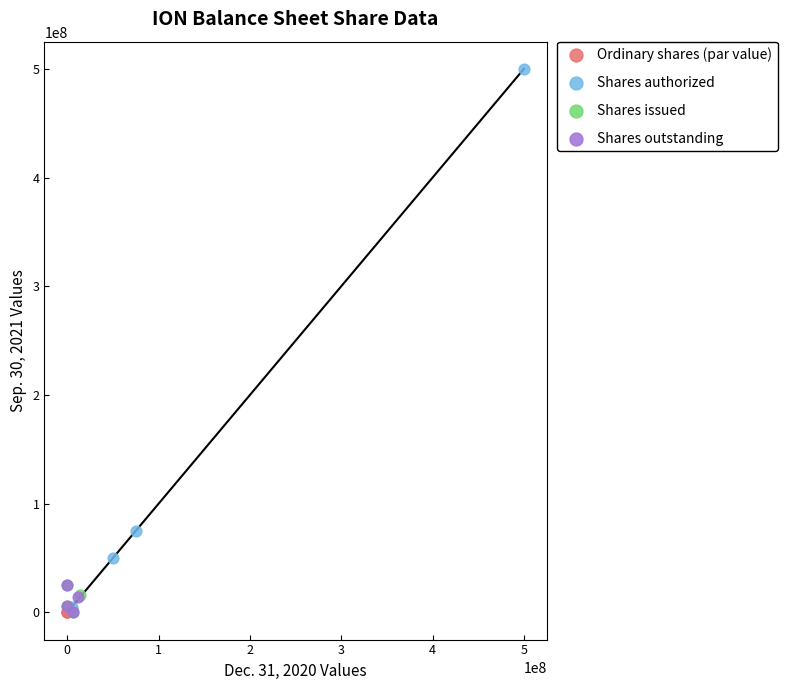

Which series reaches the maximum Y coordinate?

Shares authorized